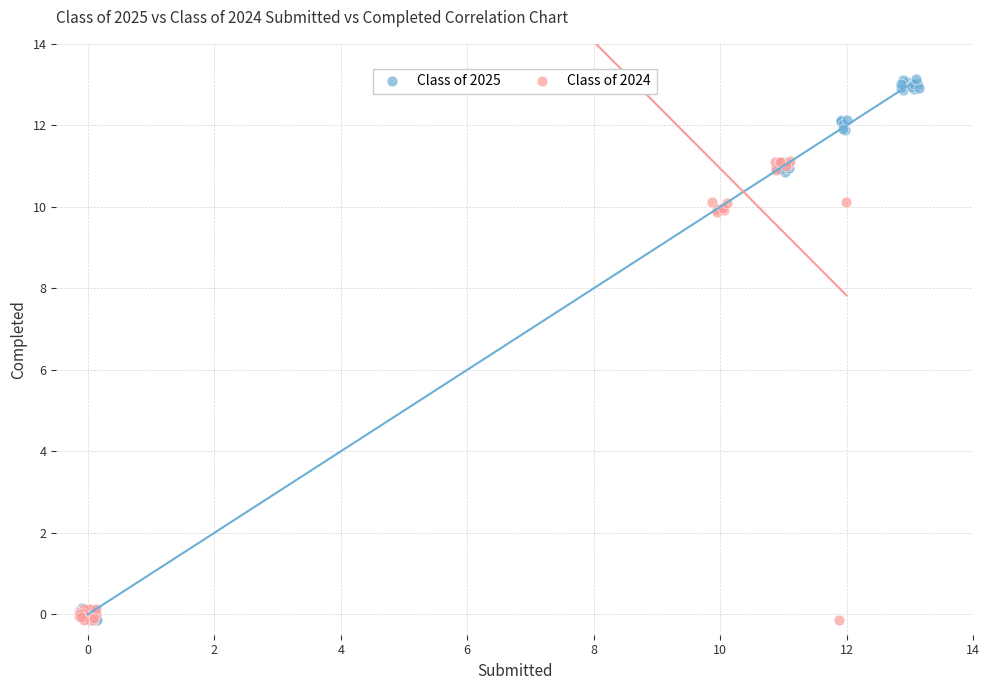

Which series reaches the maximum Y coordinate?

Class of 2025